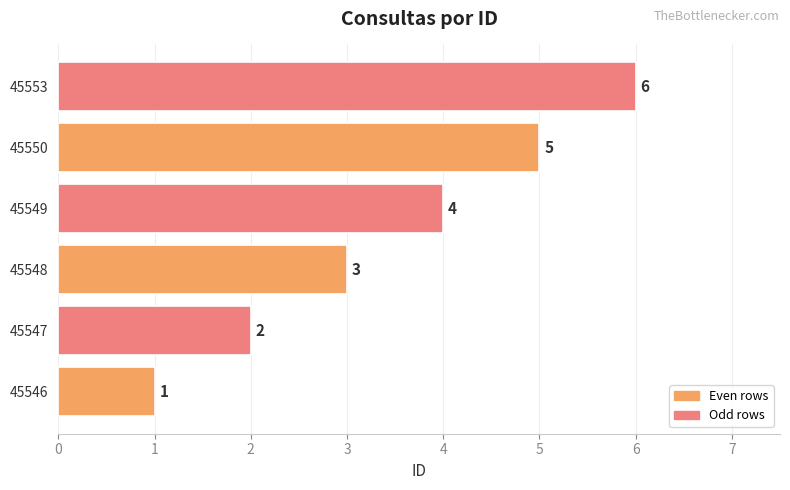

True or false: the data shows 4 at 45549.

True